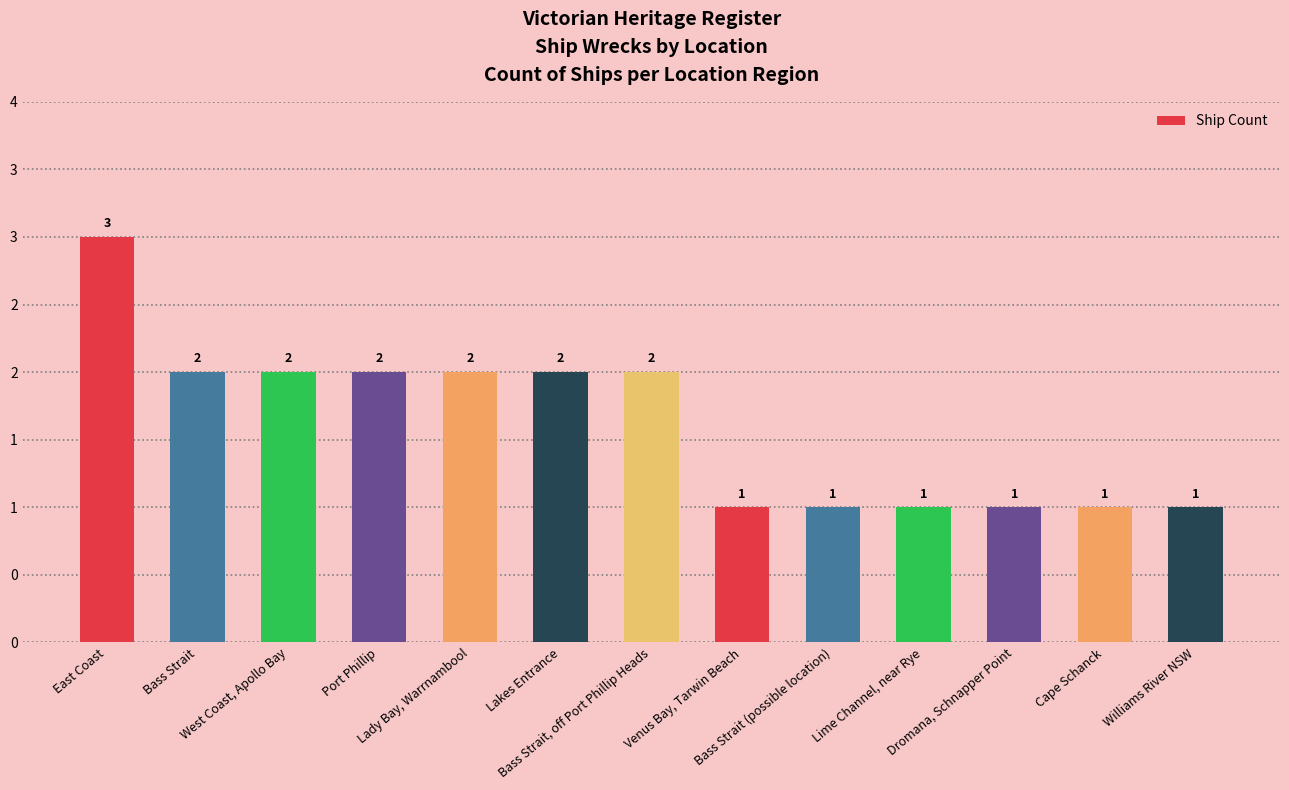

Rank the categories by value from lowest to highest.

Venus Bay, Tarwin Beach, Bass Strait (possible location), Lime Channel, near Rye, Dromana, Schnapper Point, Cape Schanck, Williams River NSW, Bass Strait, West Coast, Apollo Bay, Port Phillip, Lady Bay, Warrnambool, Lakes Entrance, Bass Strait, off Port Phillip Heads, East Coast